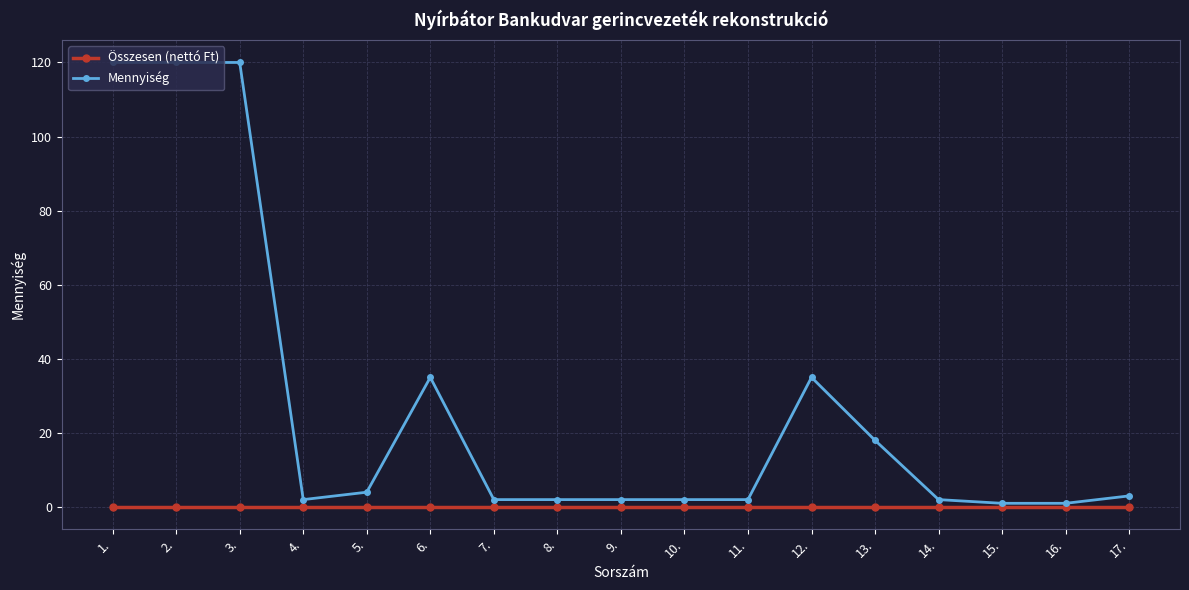

Reading left to right, extract all data points from this chart.

Összesen (nettó Ft): 0	0	0	0	0	0	0	0	0	0	0	0	0	0	0	0	0
Mennyiség: 120	120	120	2	4	35	2	2	2	2	2	35	18	2	1	1	3